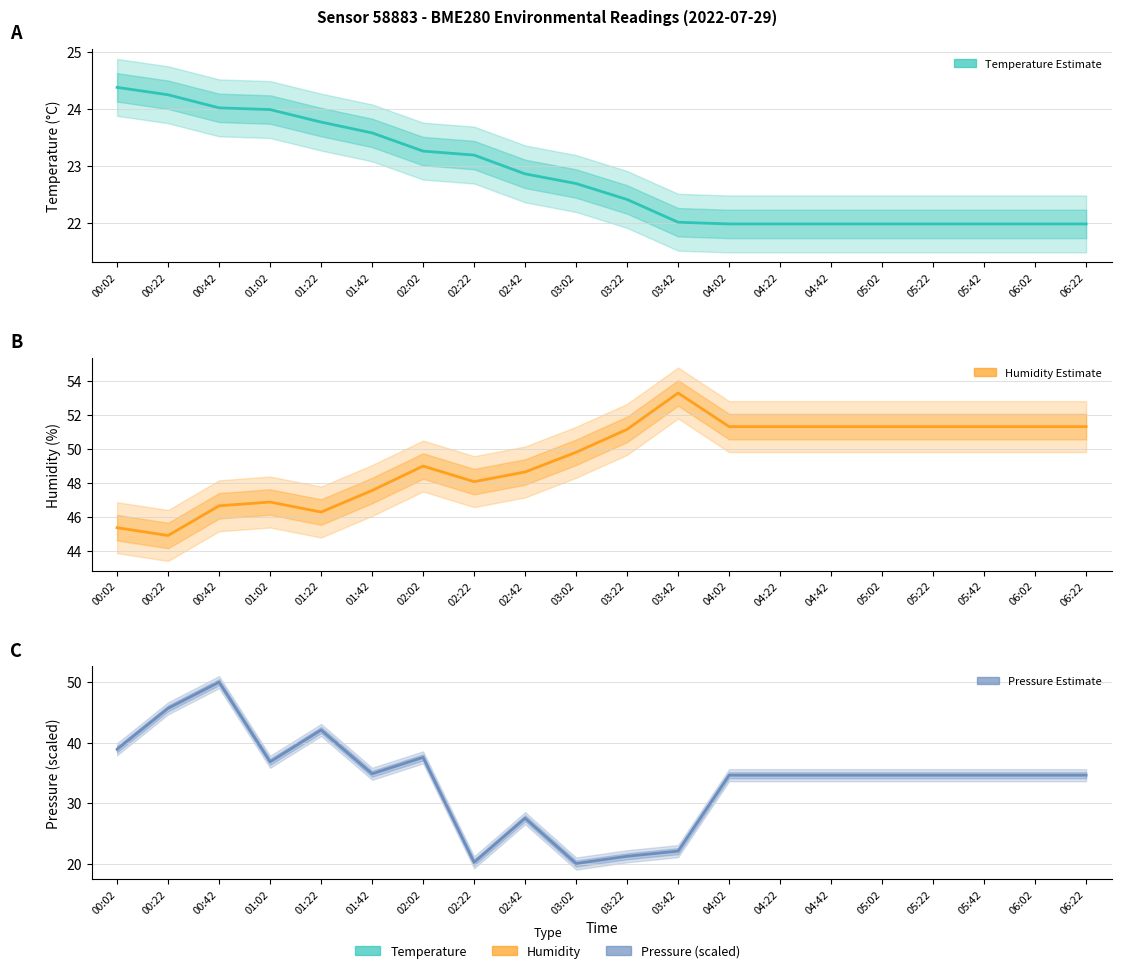

Where do pressure_norm and temperature first cross each other?

02:02 and 02:22